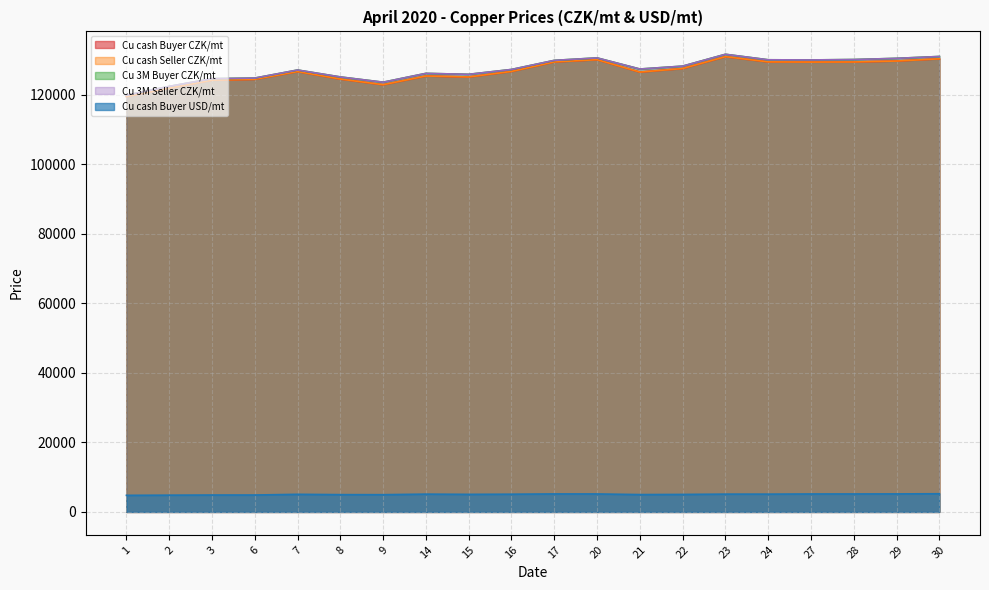

The Cu cash Buyer CZK/mt series shows 230449.1 at 29. True or false?

False